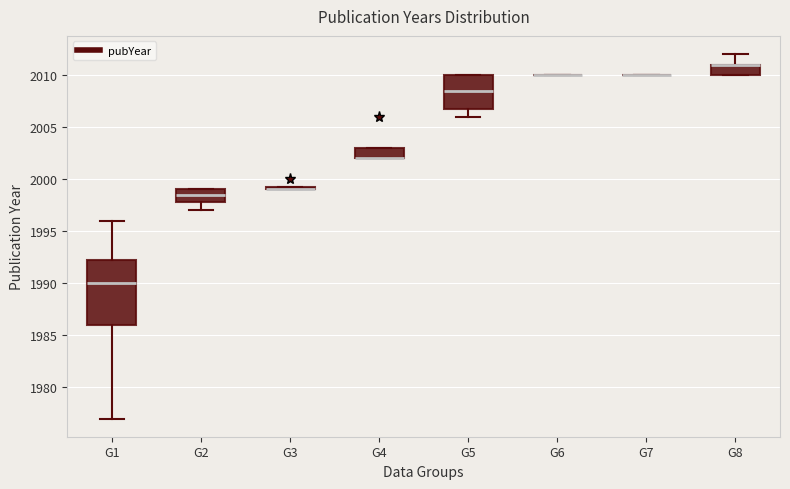

Where is the upper edge of the box for G5 on the y-axis? The values are not printed on the chart, so give them approximately, as read against the axis.

2010.0